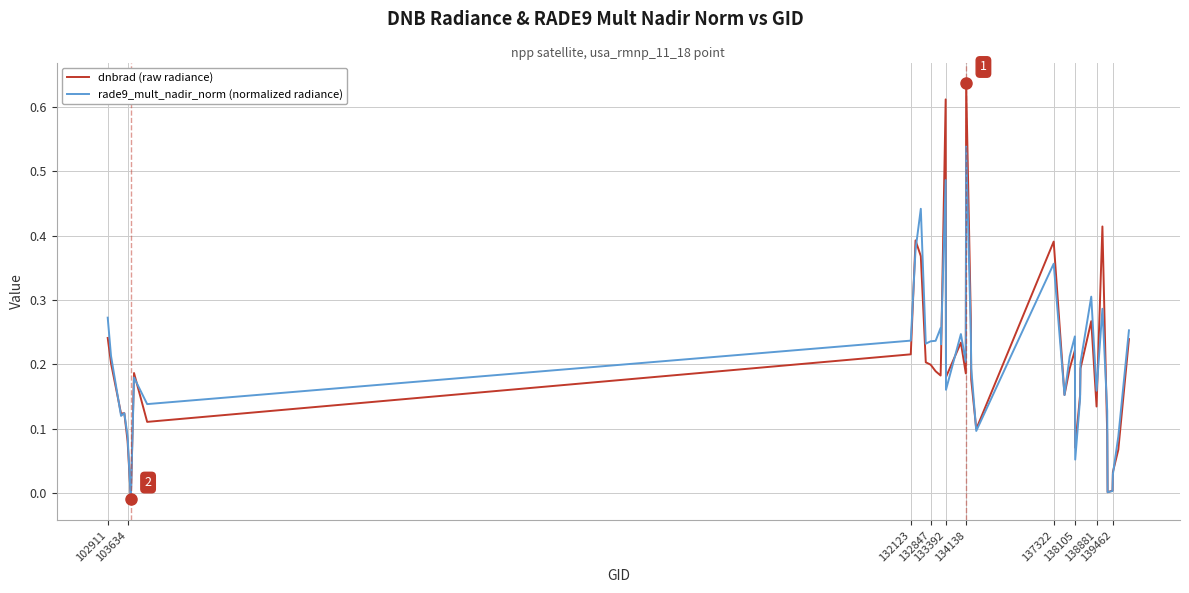

How many interior local valleys does the rade9_mult_nadir_norm (normalized radiance) series have?

12